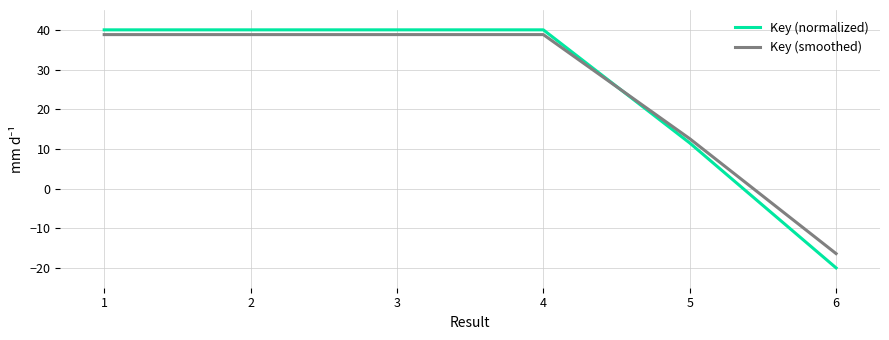

How many values in the Key (smoothed) series are below 38?

2